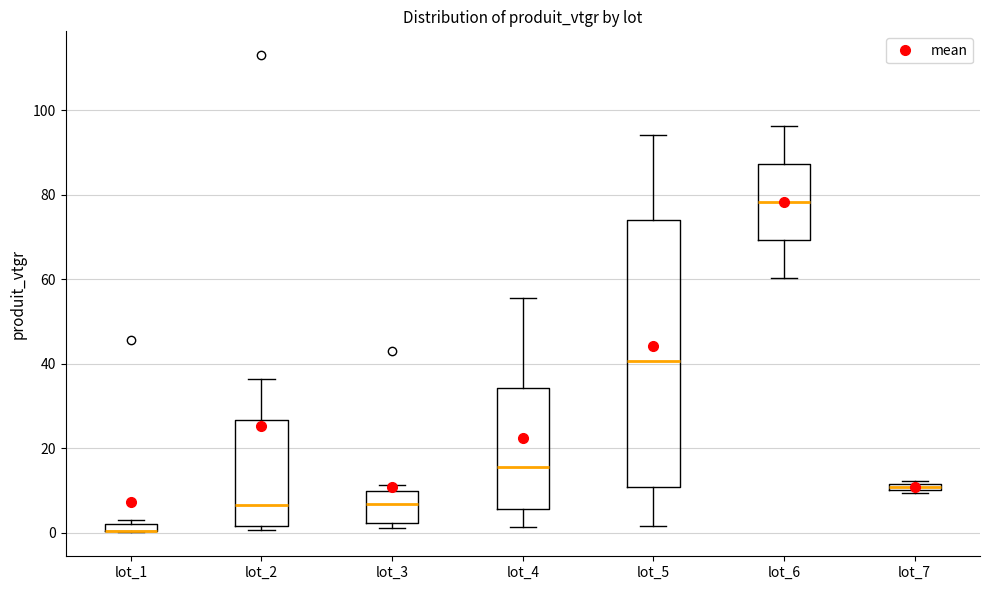

Comparing the boxes themselves (not the whiskers), which one is the tallest?

lot_5